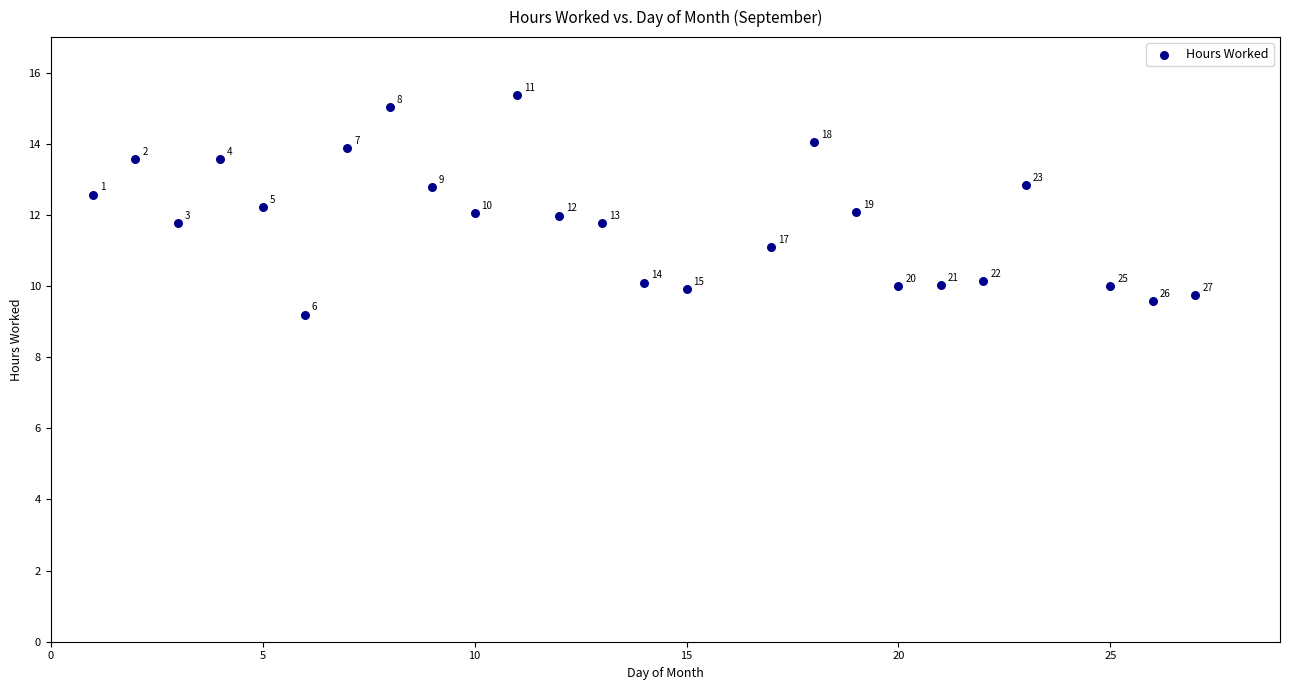

What is the range of Y values (max minus min)?

6.2